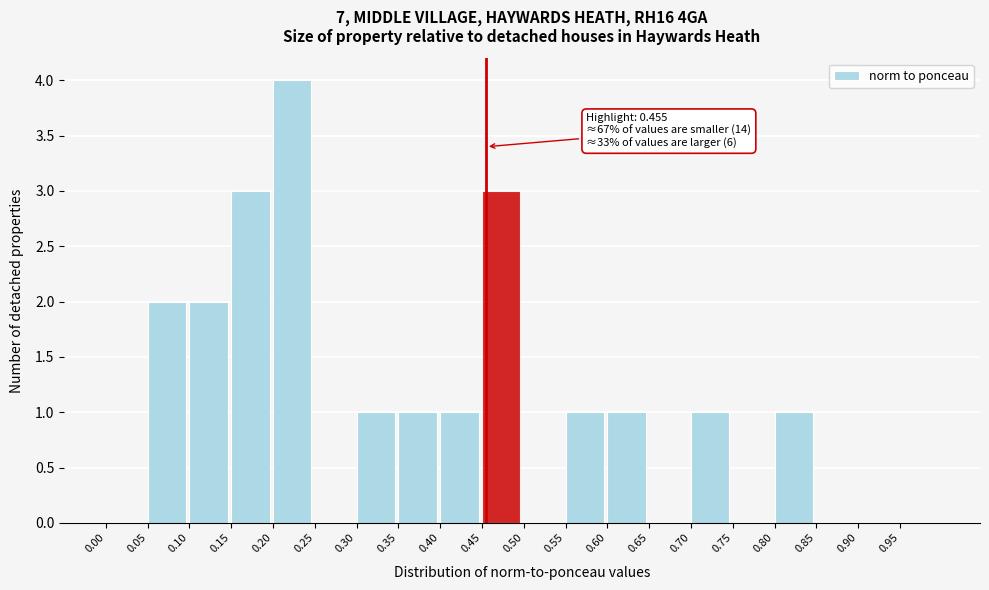

Which range on the x-axis has the tallest bar?

0.20 to 0.25